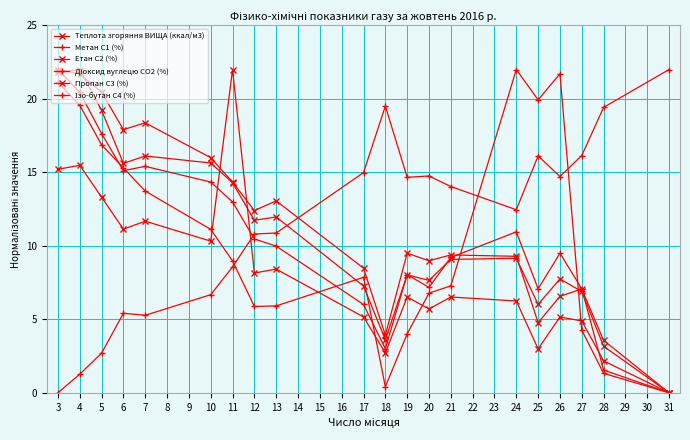

How many categories are shown in the chart?

20